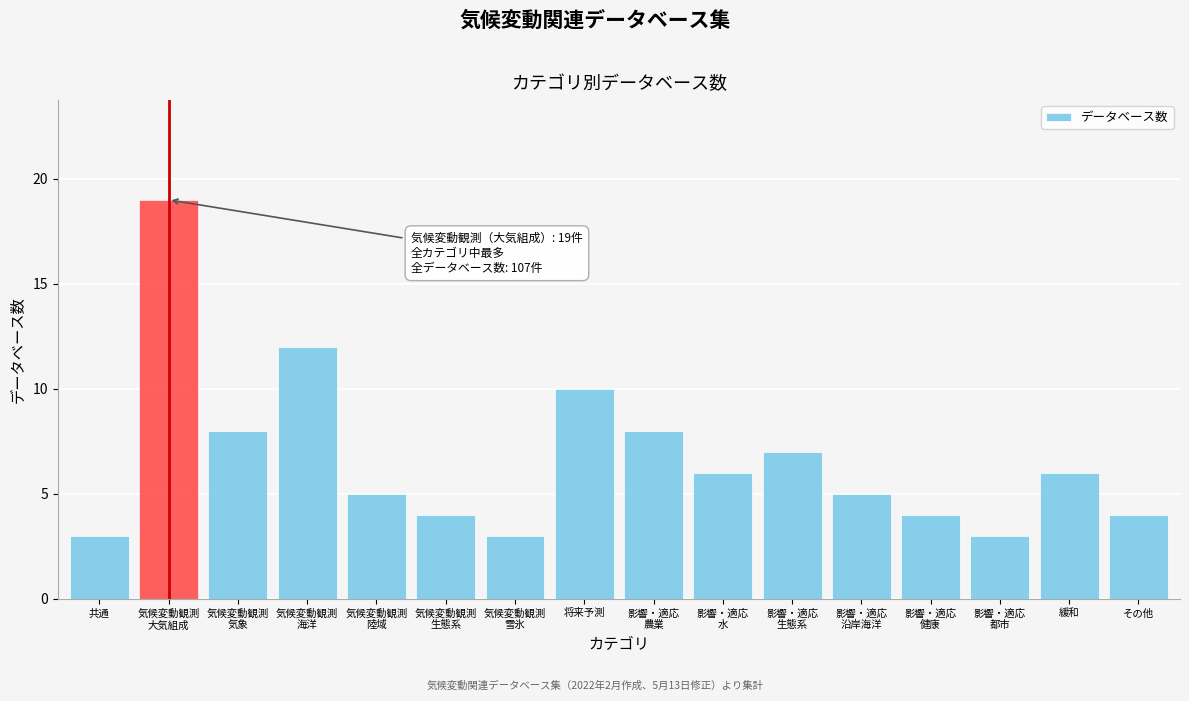

Reading left to right, extract all data points from this chart.

3	19	8	12	5	4	3	10	8	6	7	5	4	3	6	4